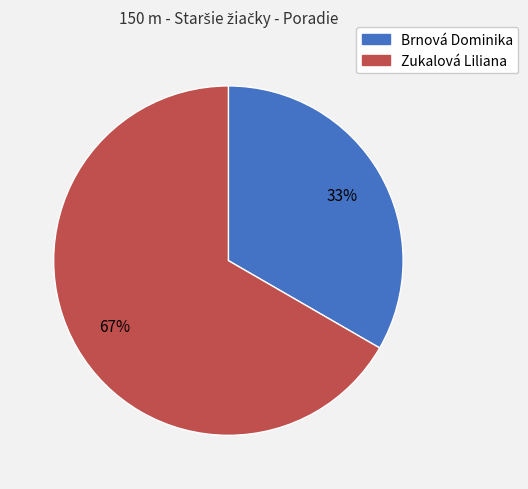

Do Zukalová Liliana and Brnová Dominika together represent more than half of the pie?

Yes